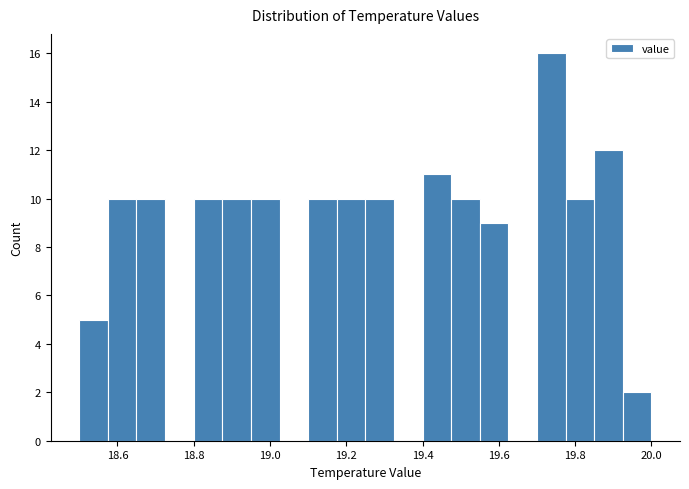

Read against the x-axis, roughly where is the centre of the tallest bar?

19.74